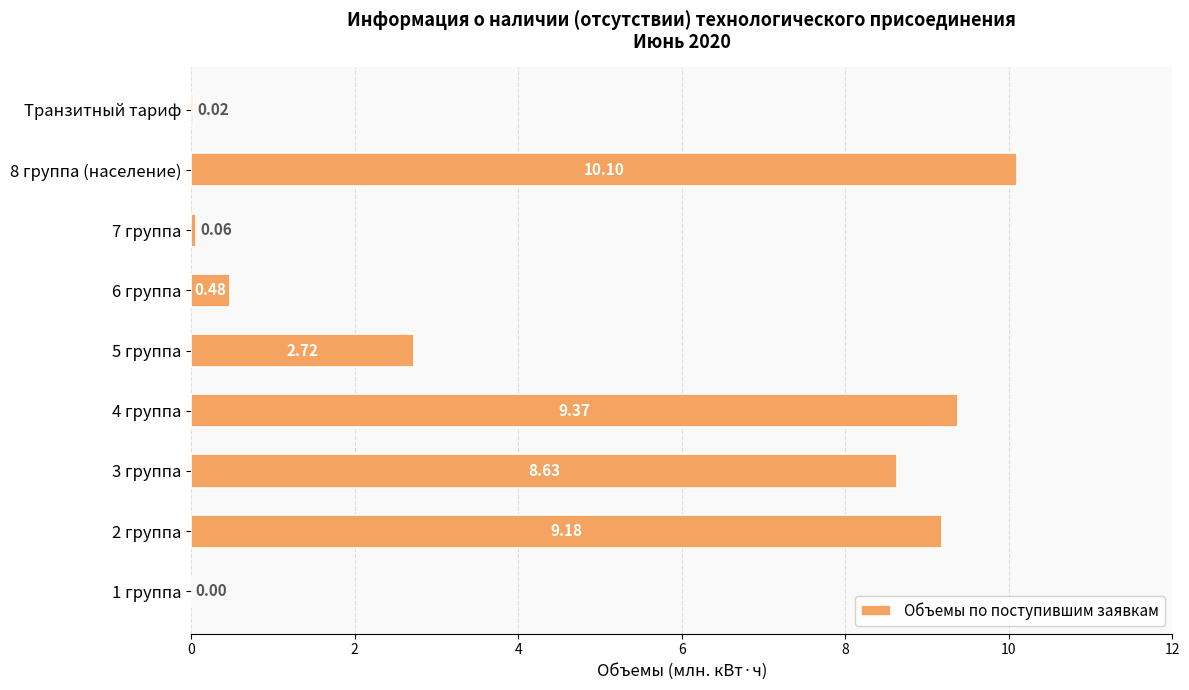

At which label is the value closest to 5?

5 группа